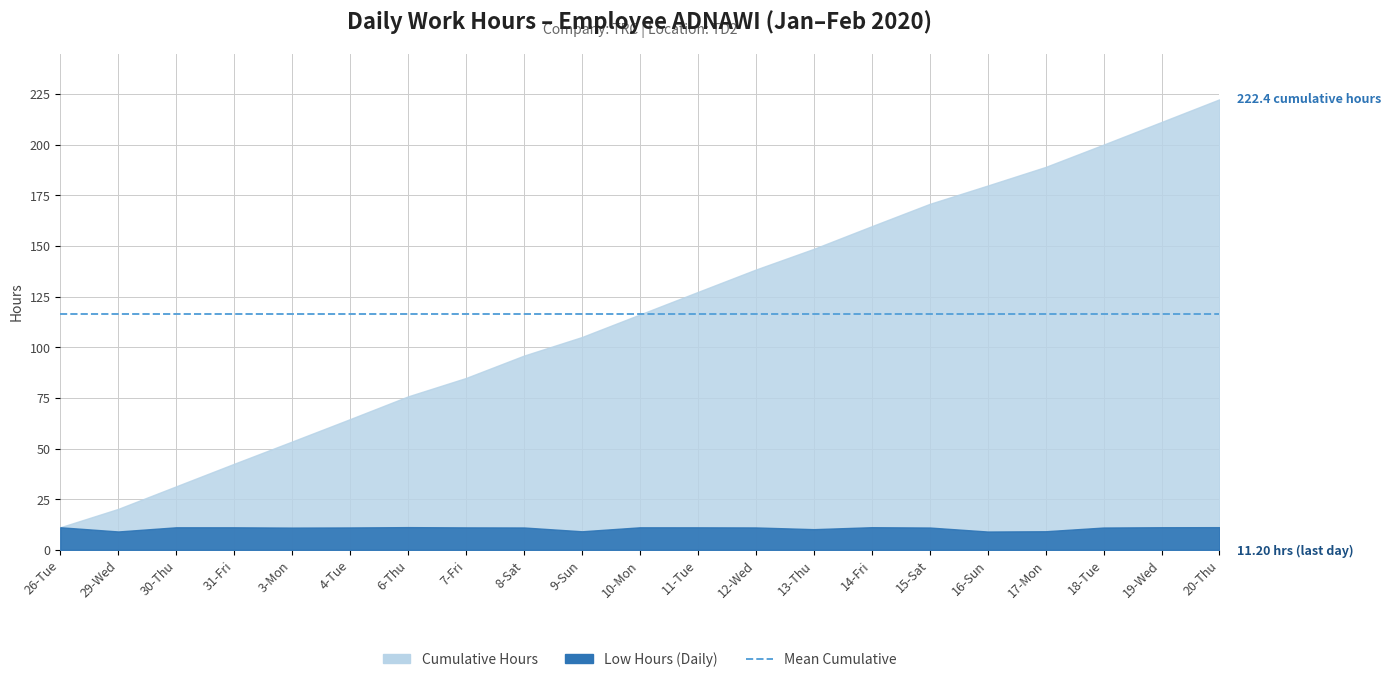

At which category is the sum across all series the highest?

20-Thu